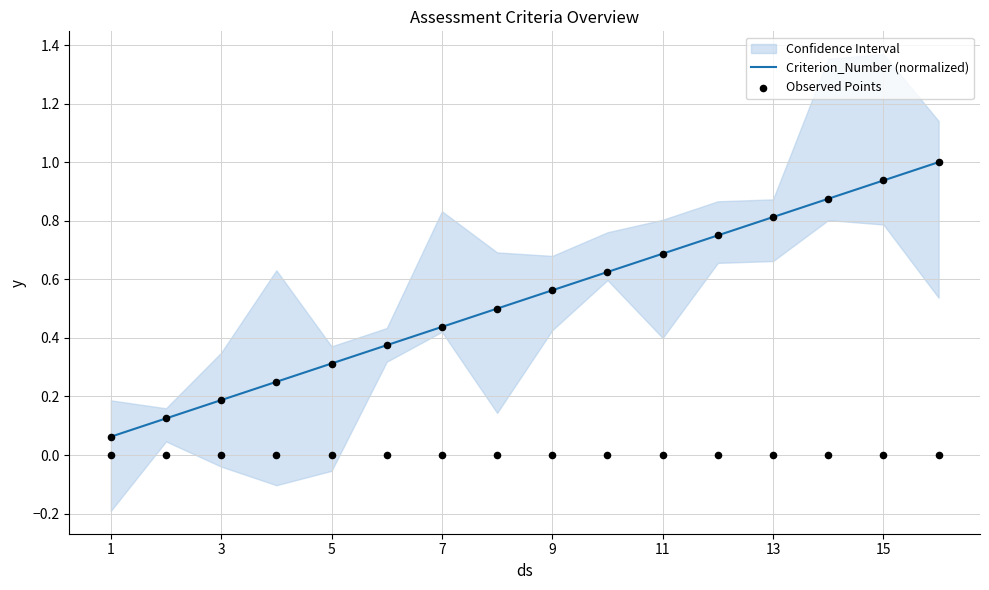

Is it true that Criterion_Number (normalized) equals 0.3 at 11?

False